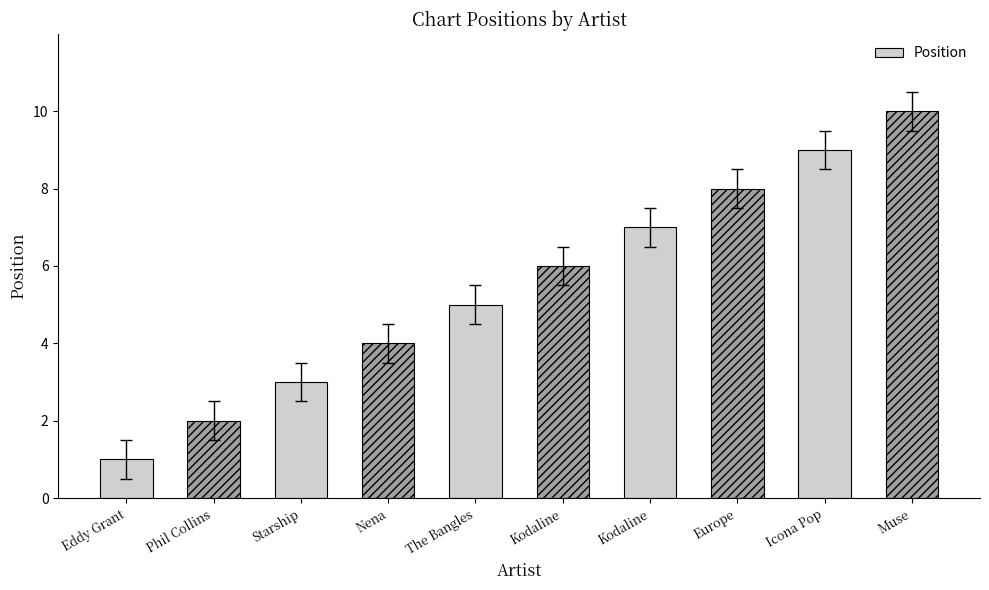

Is it true that the value at Kodaline is 11?

False